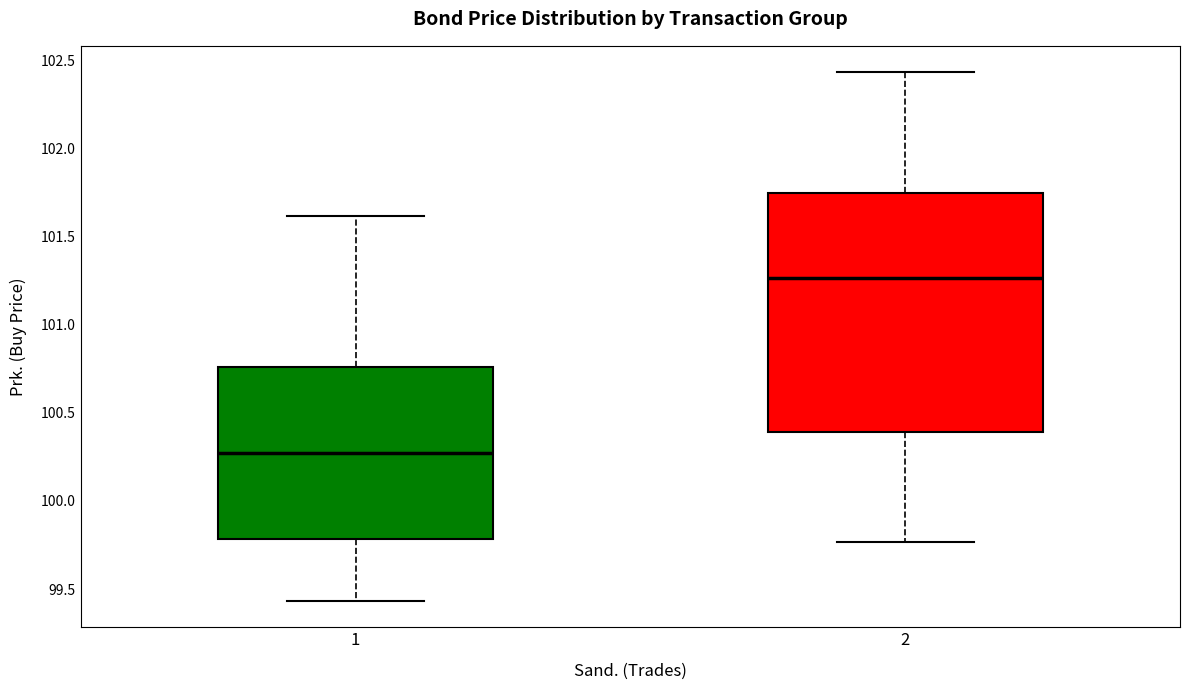

Reading left to right, transcribe this box plot: for each box, give where its median line is, the range the box spans, and where its two whiskers end, as read against the y-axis. The values are not printed on the chart, so give them approximately, as read against the axis.

1: median 100.25, box 99.80 to 100.75, whiskers 99.45 to 101.60
2: median 101.25, box 100.40 to 101.75, whiskers 99.75 to 102.45